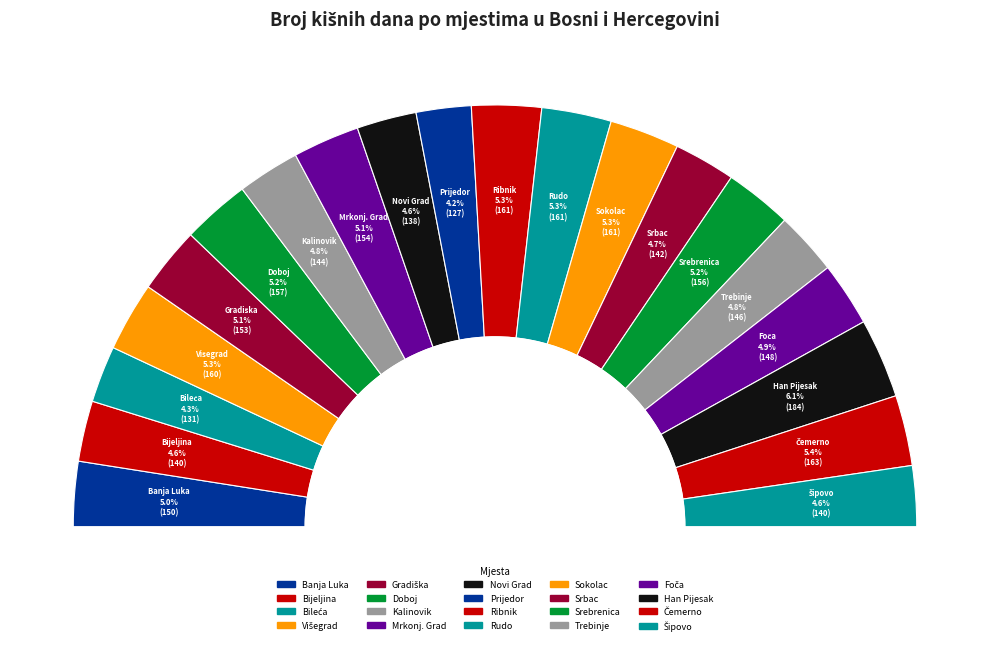

What is the change in value from Gradiška to Srebrenica?

+3